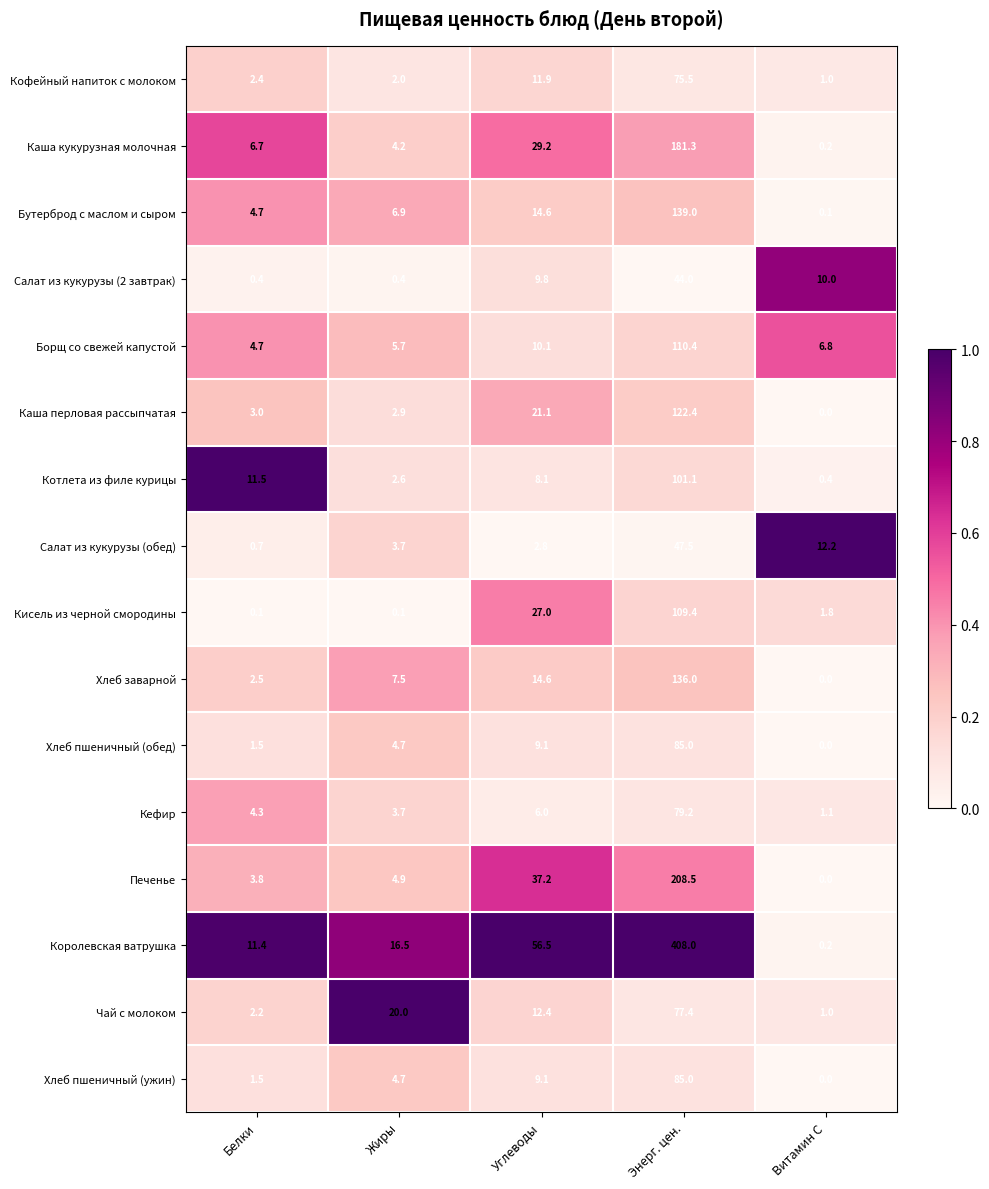

True or false: Борщ со свежей капустой has a value of 7.4 at Жиры.

False